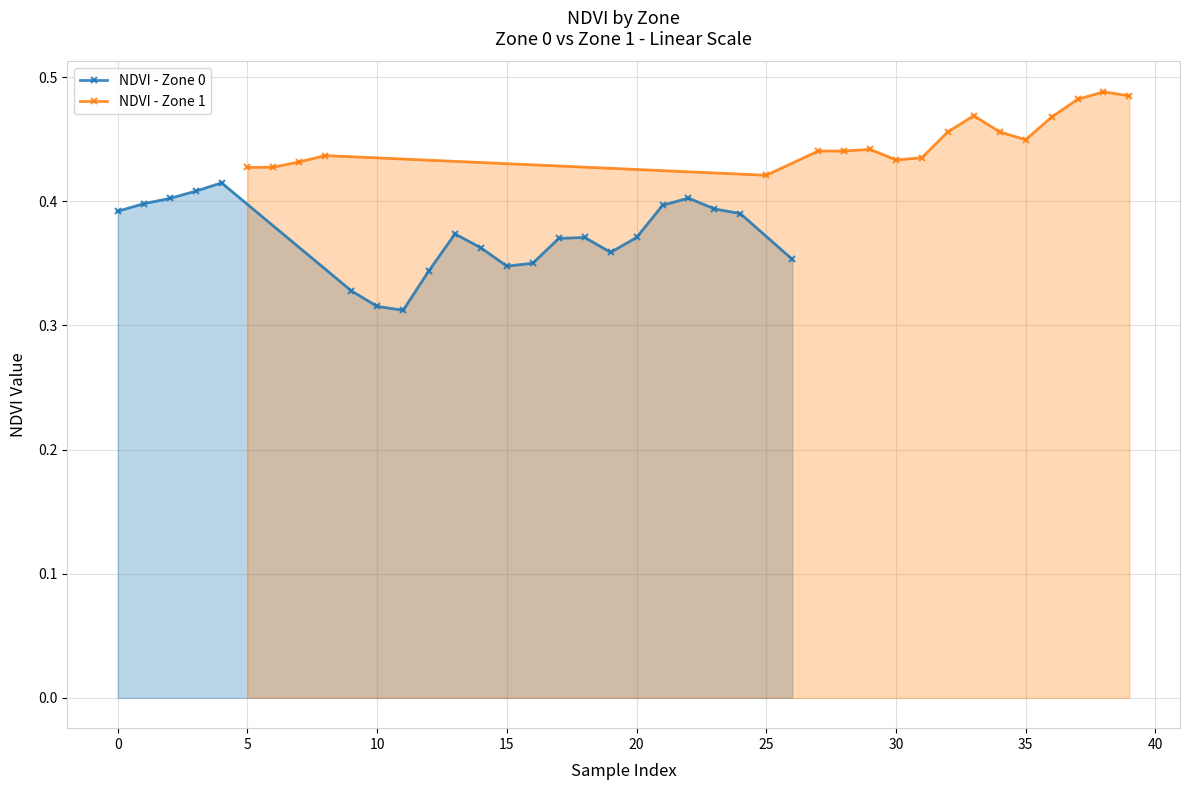

How many NDVI - Zone 0 values are between 0 and 1?

22